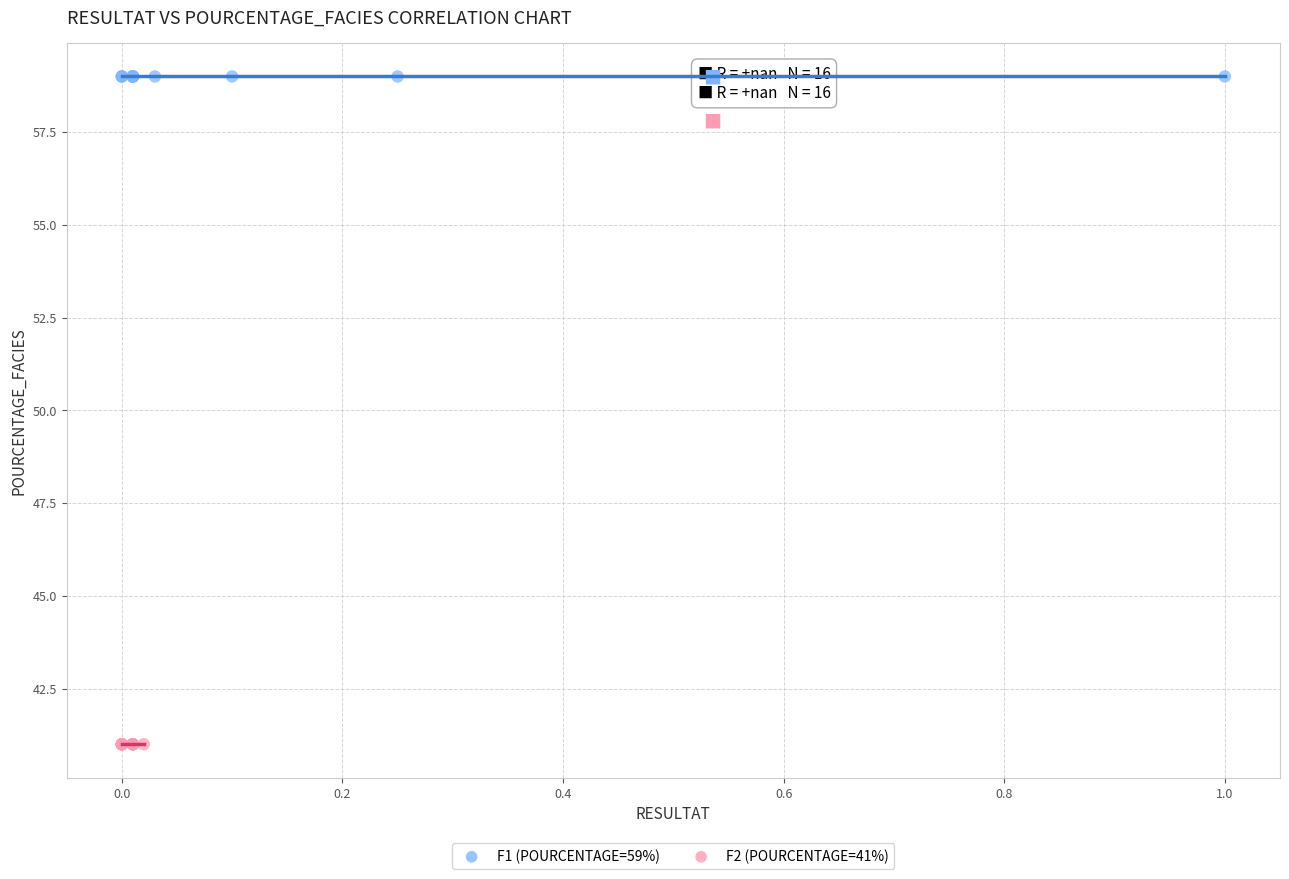

Which series reaches the minimum Y coordinate?

F2 (POURCENTAGE=41%)